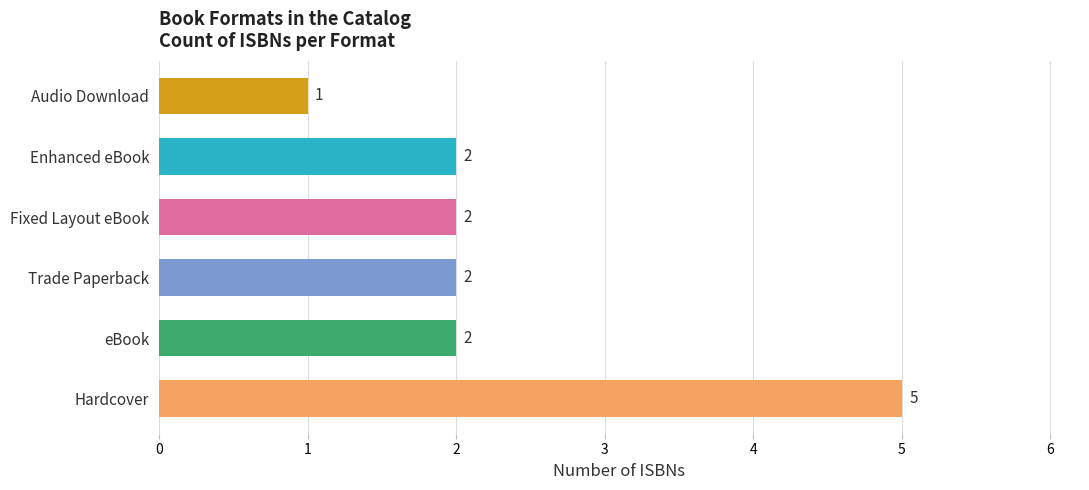

What is the maximum value shown in the chart?

5